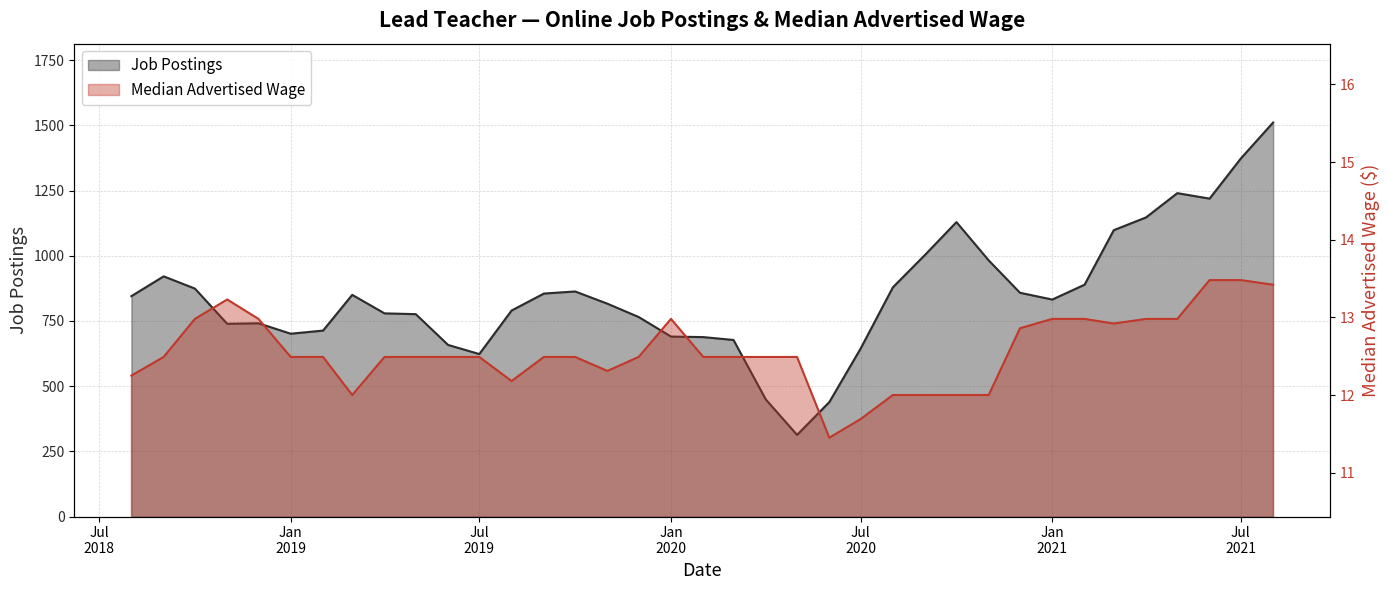

True or false: Job Postings and Median Advertised Wage cross at least once.

False